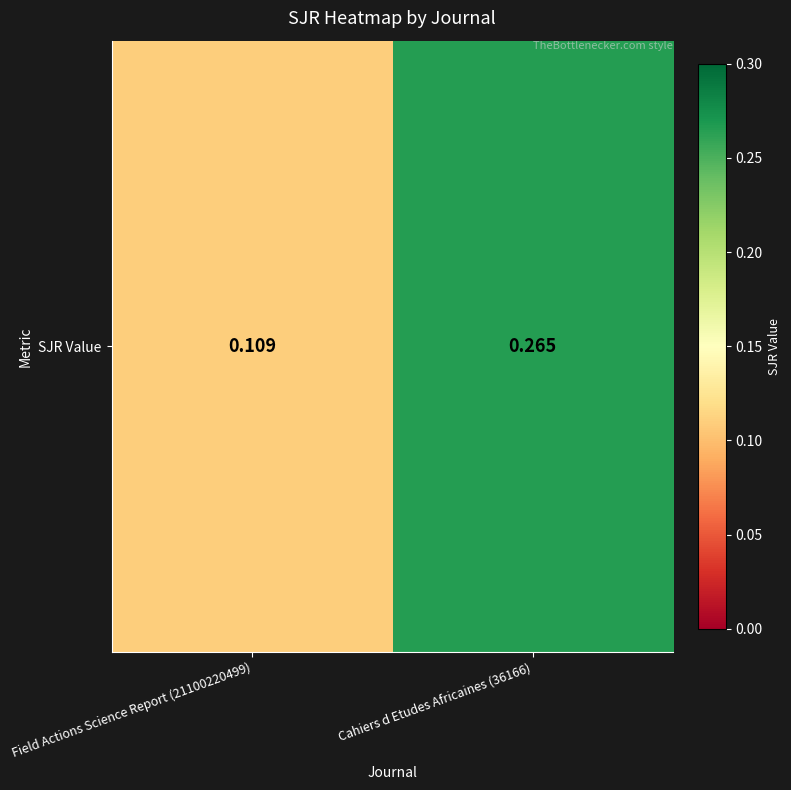

What value does the data have at Cahiers d Etudes Africaines (36166)?

0.3